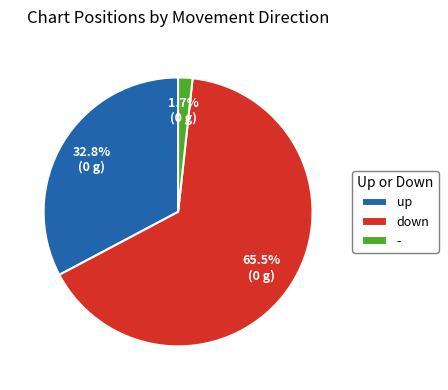

Does - account for over 50% of the chart?

No